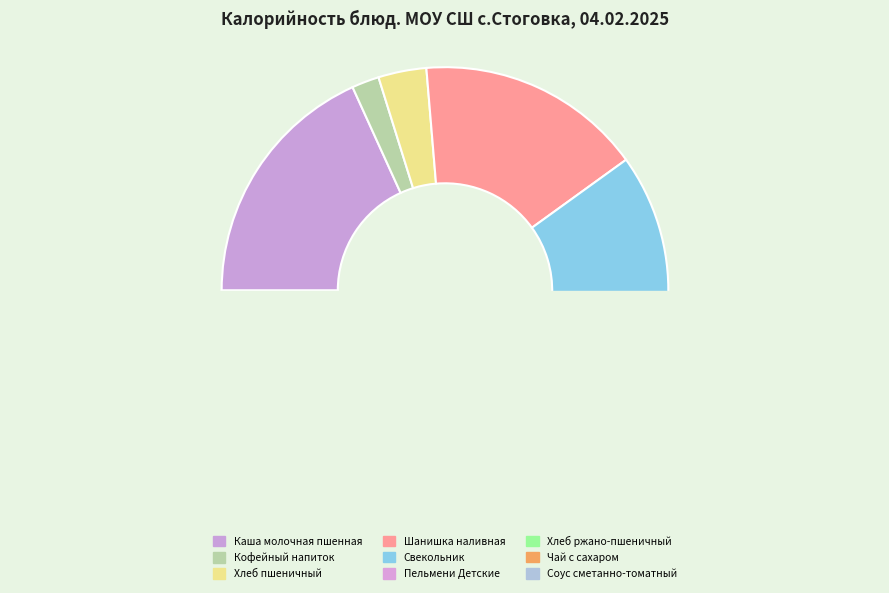

To the nearest percent, what is the average slice percentage?

11%